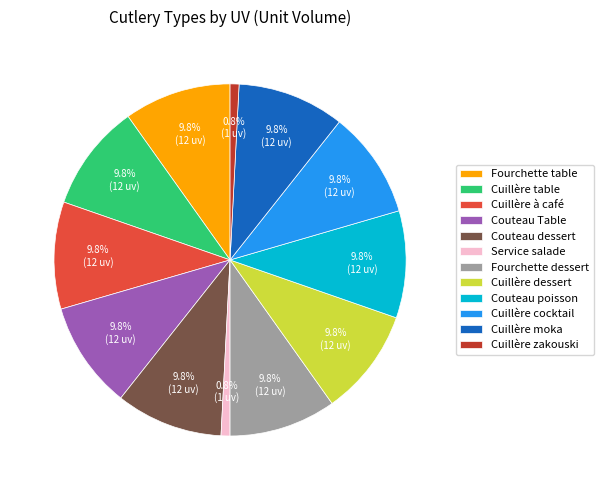

Approximately how many times larger is the value at Couteau poisson compared to Service salade?

12.0